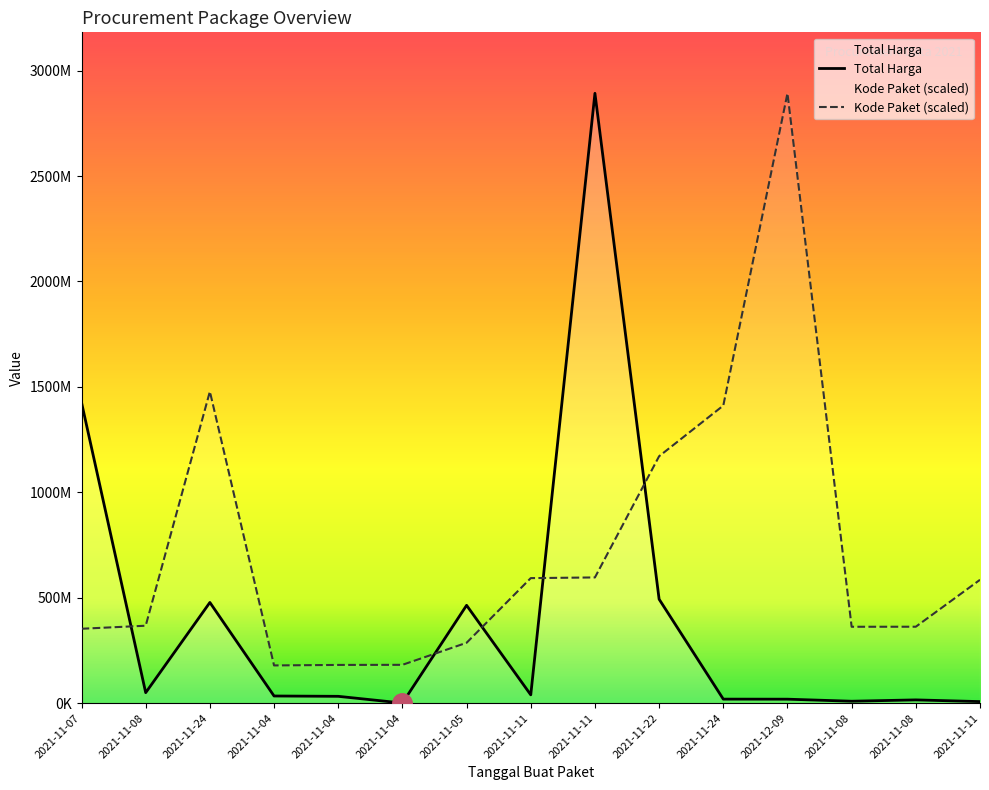

What is the greatest value displayed?

2892122000.0